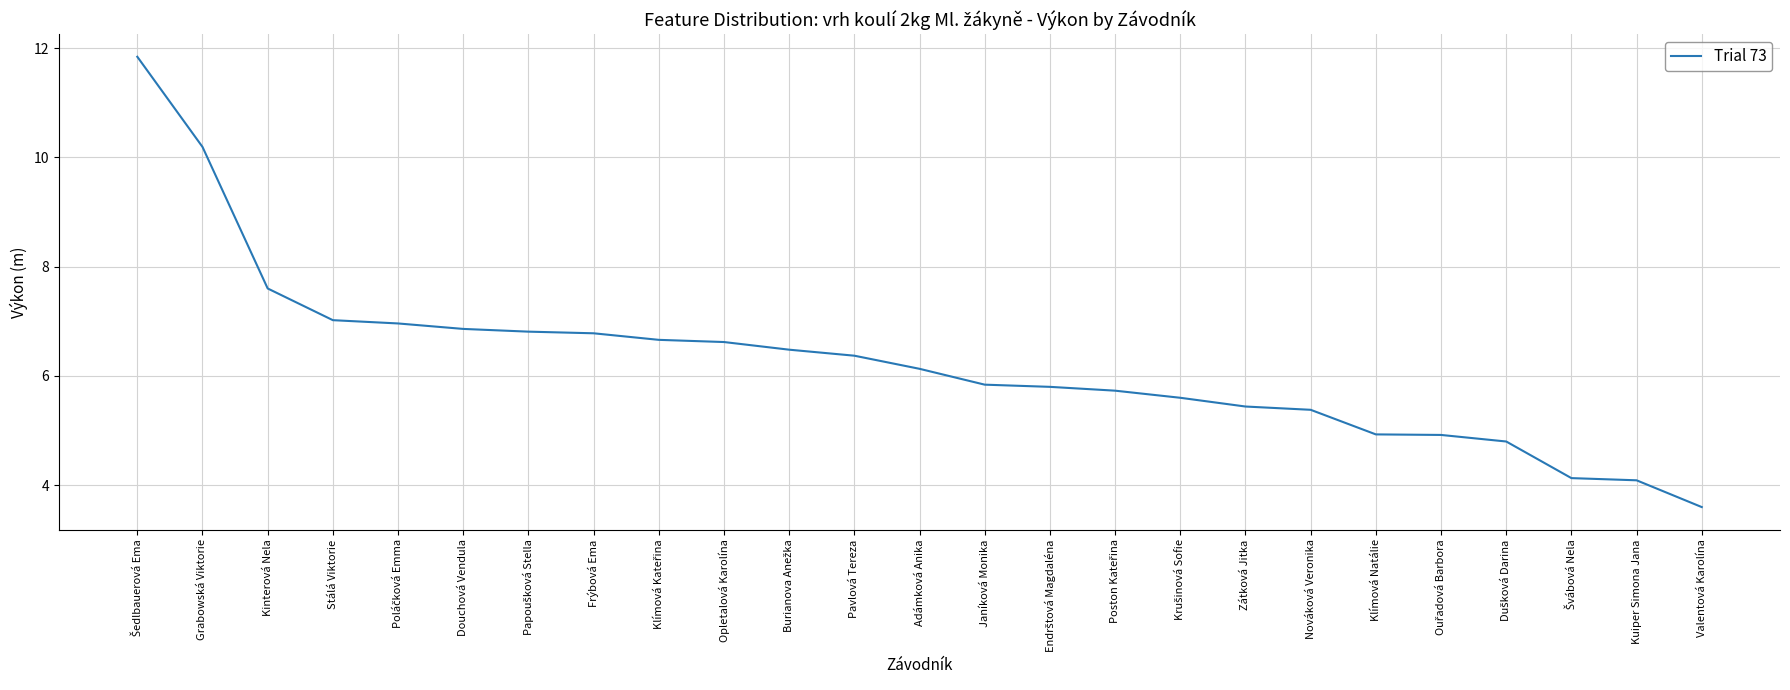

What is the ratio of the value at Douchová Vendula to the value at Grabowská Viktorie?

0.7